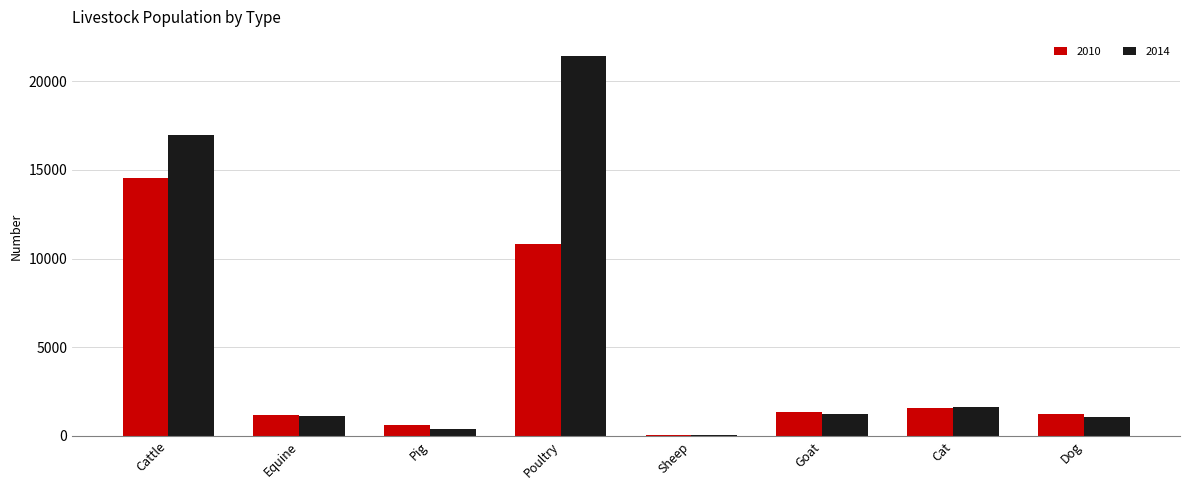

At which label is 2010 closest to 7293?

Poultry